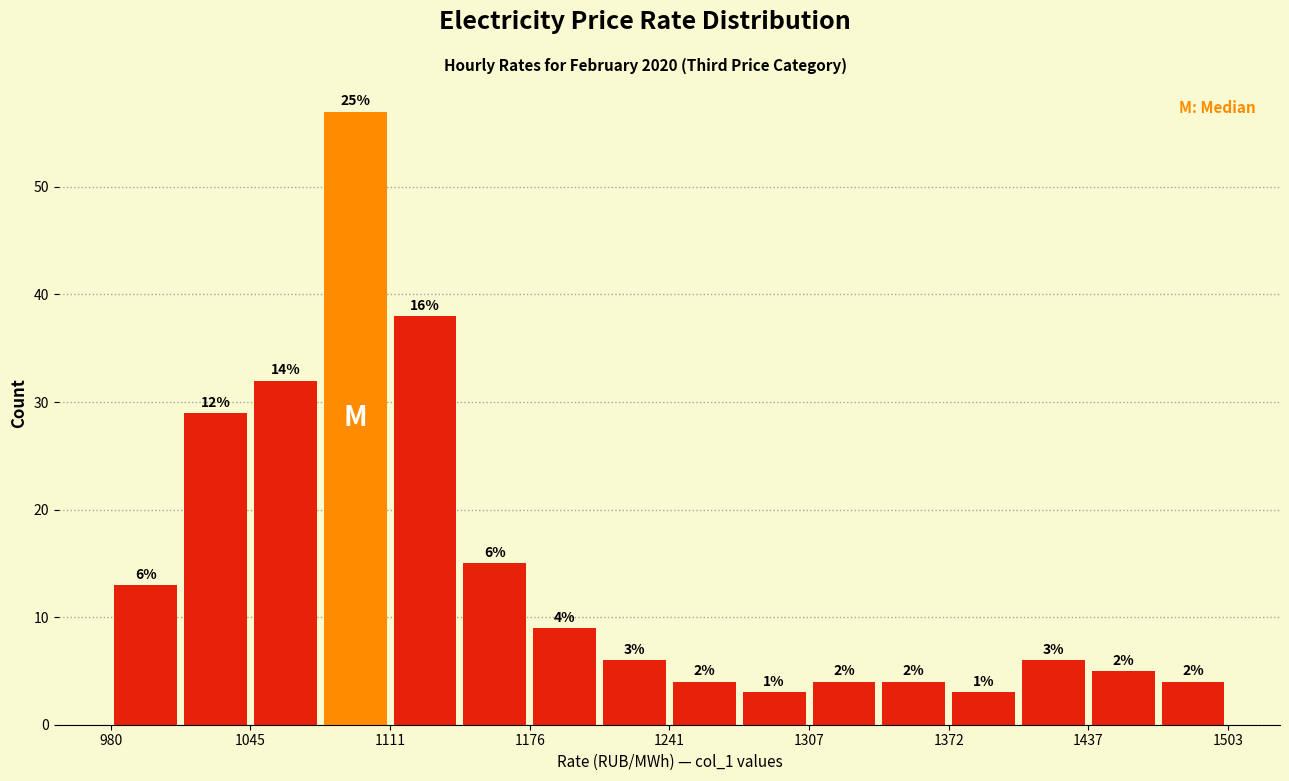

Read against the x-axis, roughly where is the centre of the tallest bar?

1090